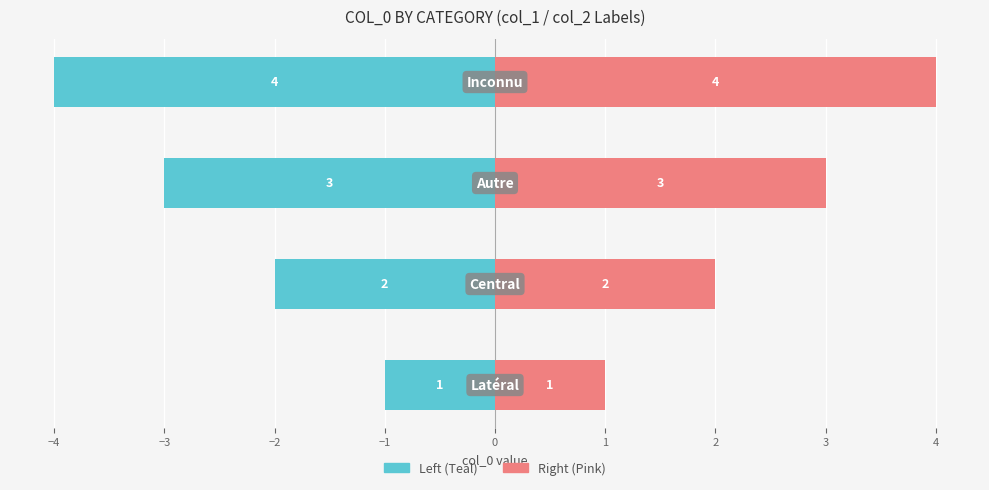

What is the minimum value shown in the chart?

-4